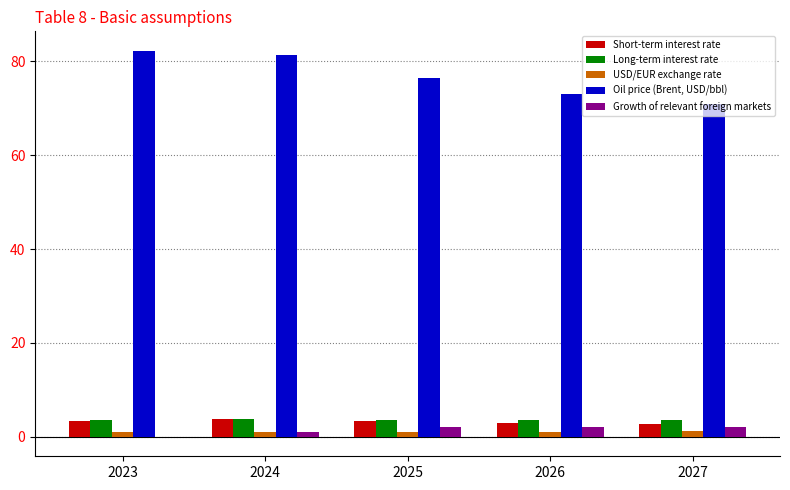

Does the chart contain stacked bars?

No